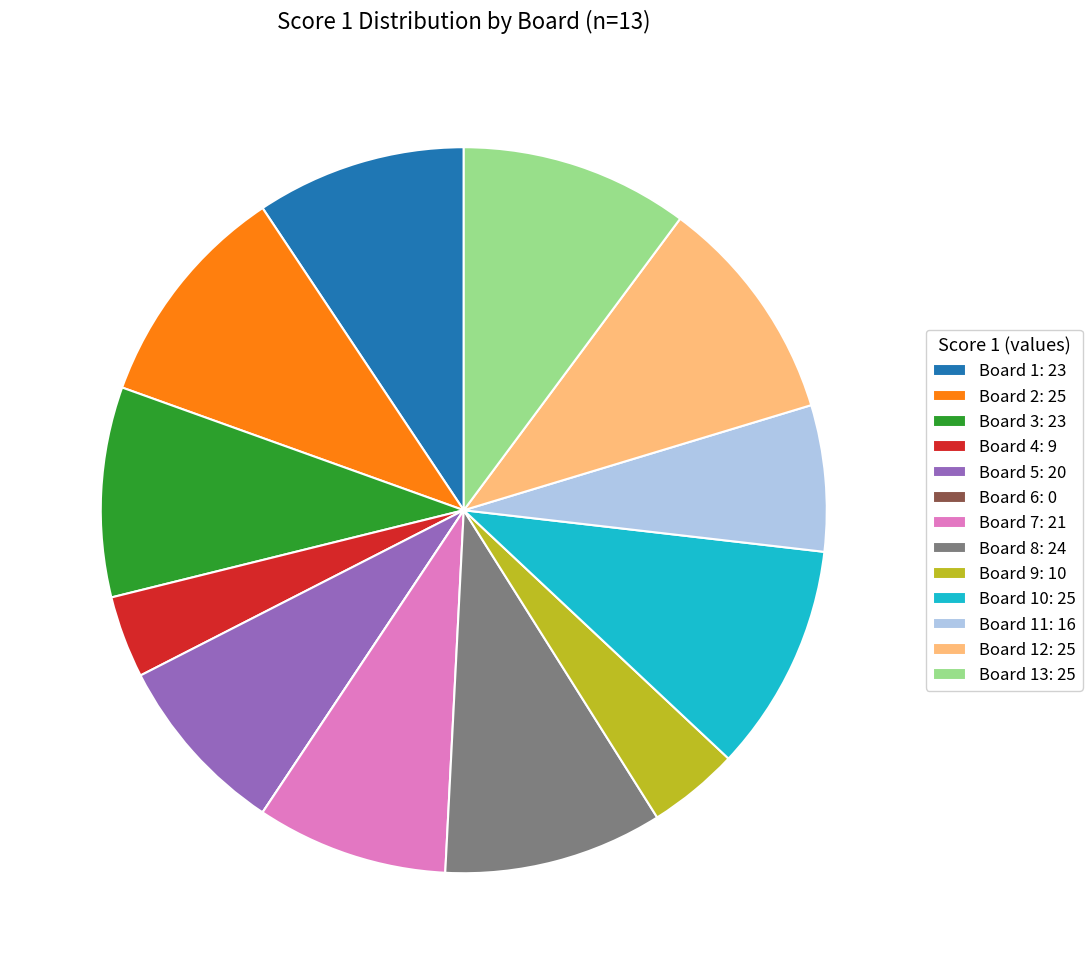

Between Board 12: 25 and Board 3: 23, which is larger?

Board 12: 25